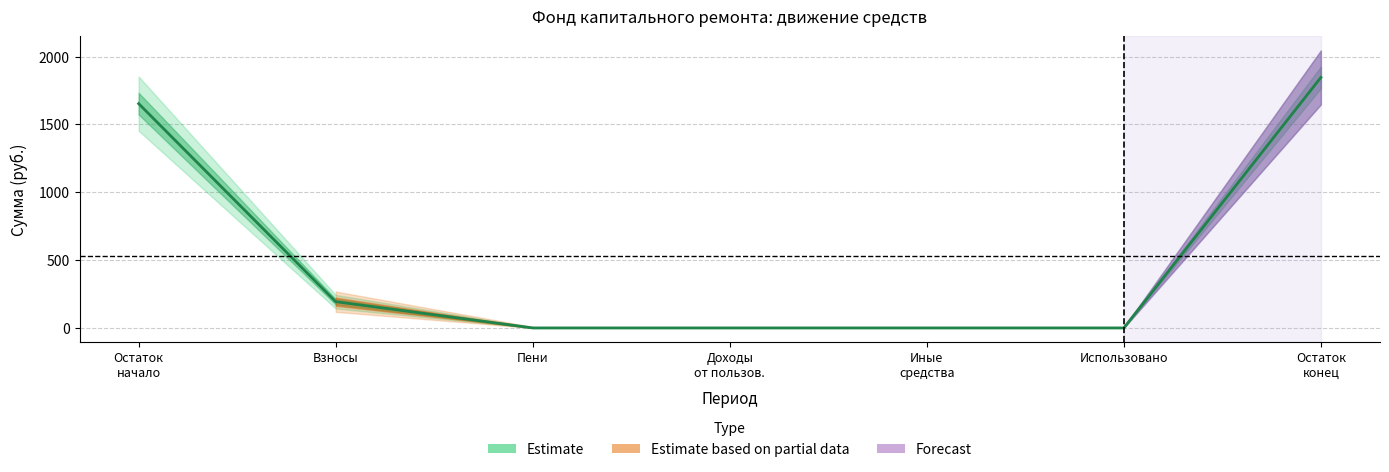

What is the maximum value shown in the chart?

1847.2